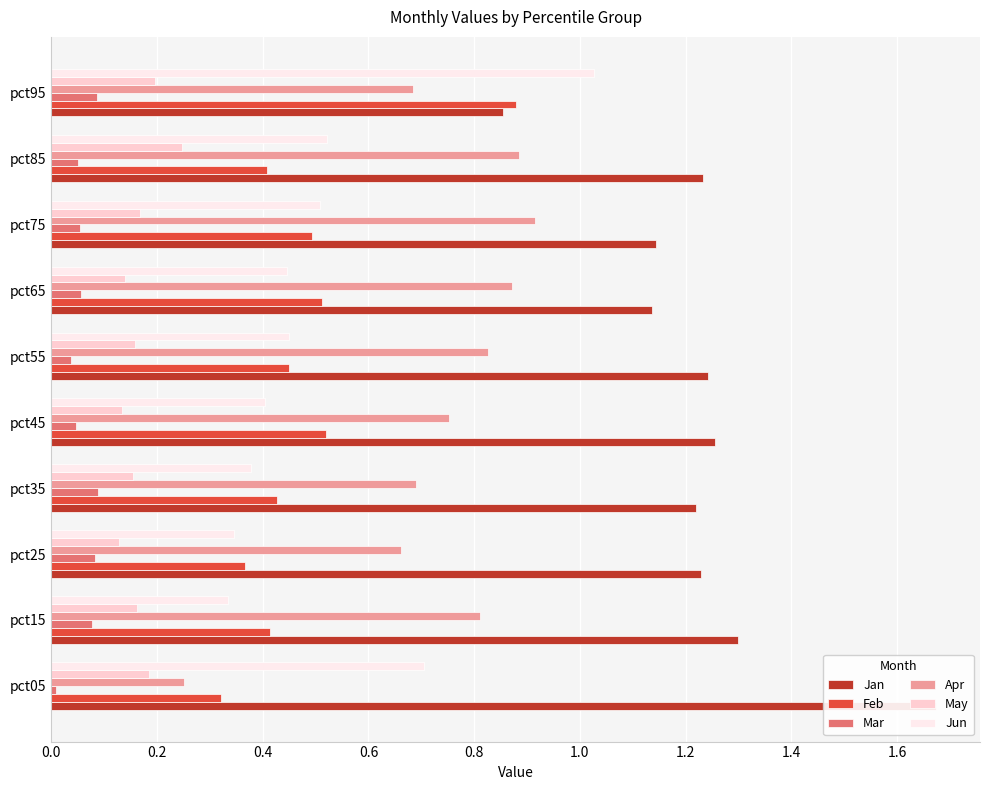

How many bars are there in each group?

6